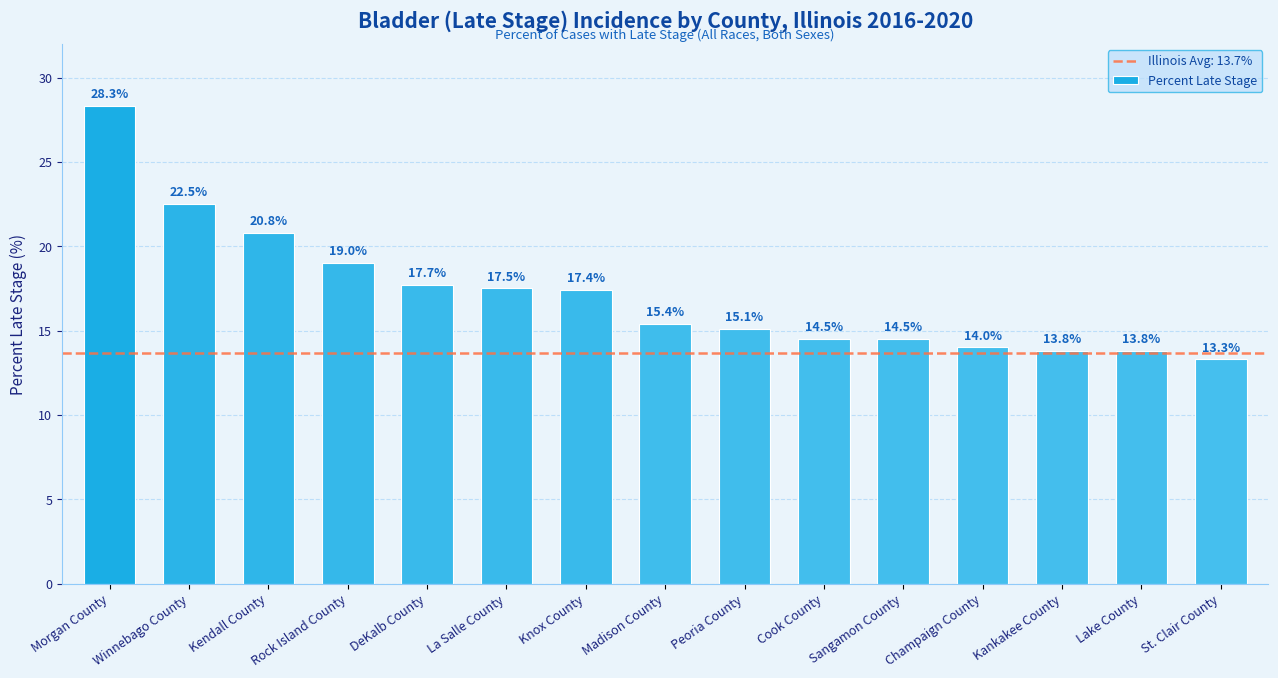

What is the difference between the maximum and minimum values?

15.0